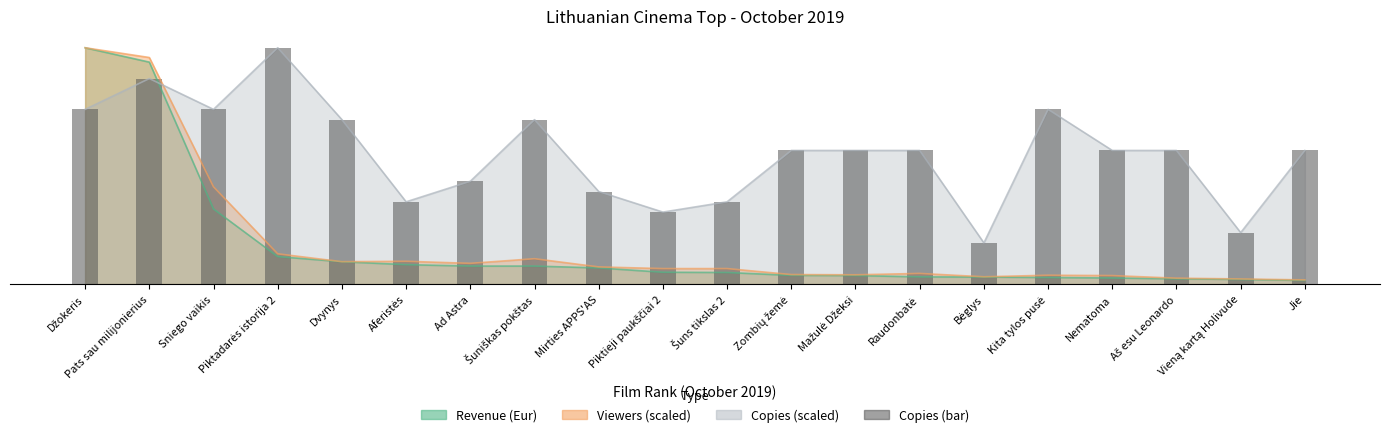

The chart shows a value of 591712.3 at Ad Astra. True or false?

False